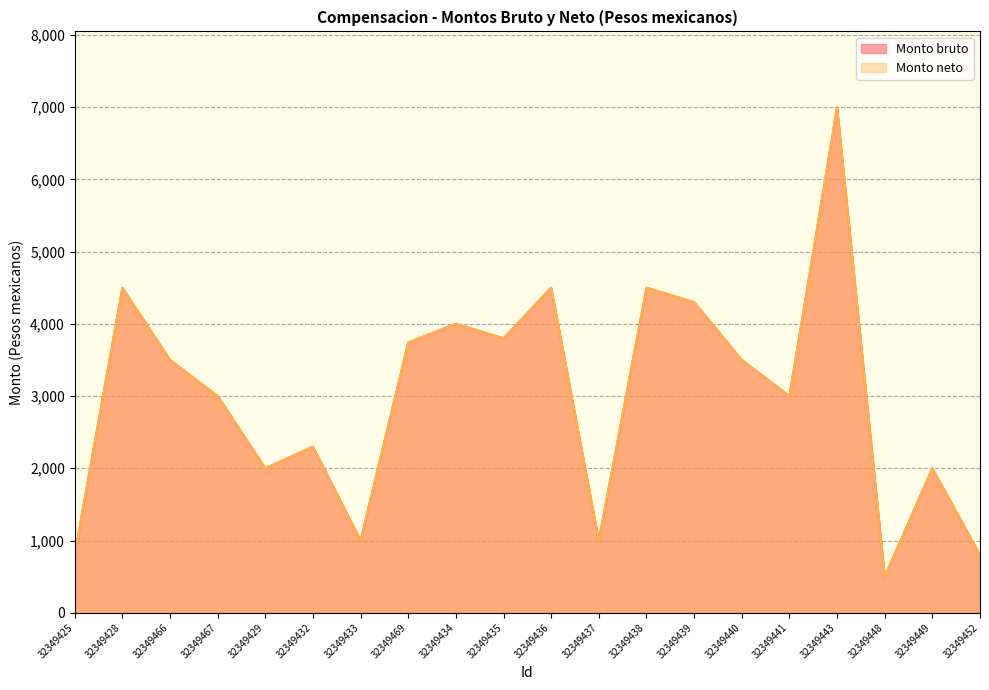

True or false: Monto neto has a value of 1000.0 at 32349437.

True